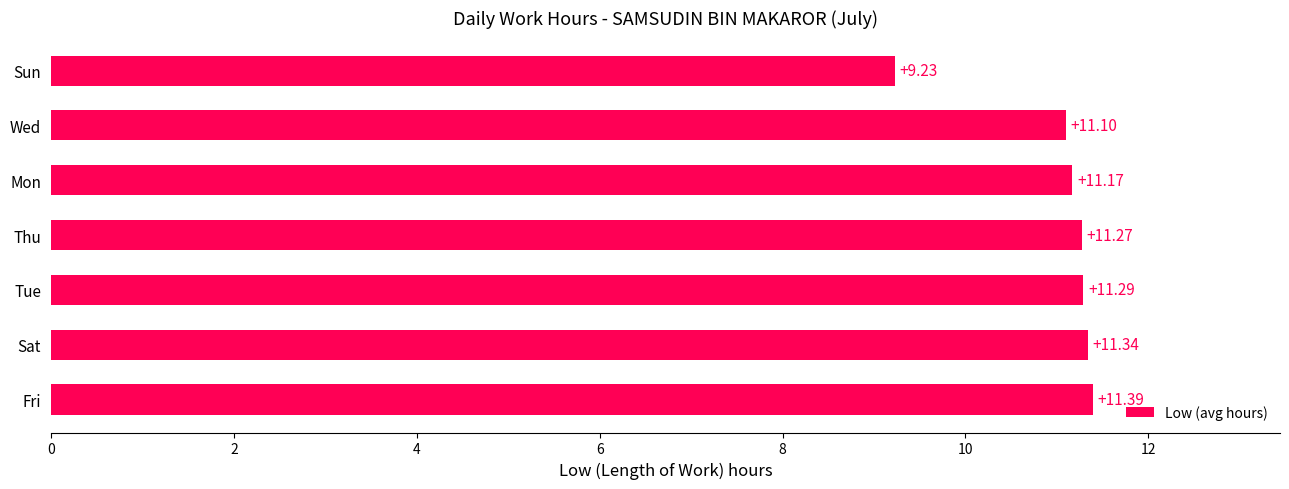

Which label corresponds to the smallest value in the chart?

Sun